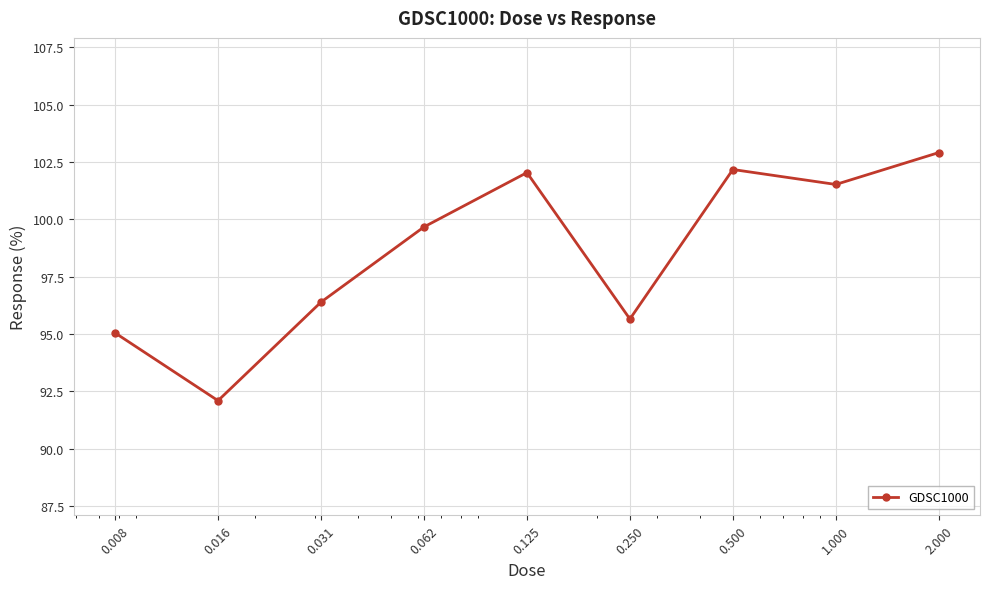

Reading right to left, what are all the values shown in this chart?

102.9	101.5	102.2	95.6	102.0	99.7	96.4	92.1	95.0